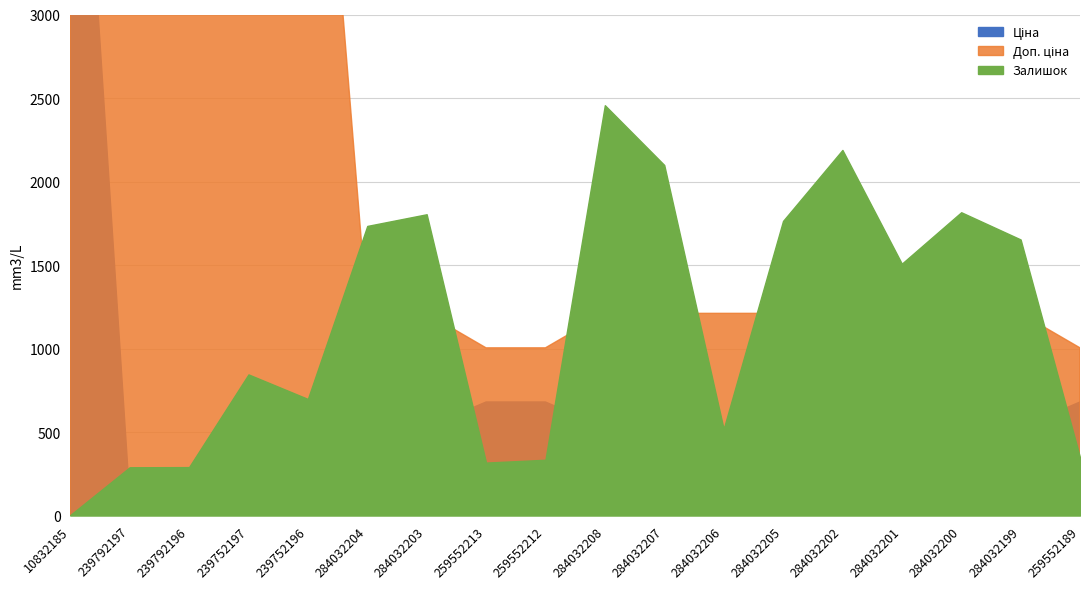

At how many categories does at least one series exceed 6226?

2